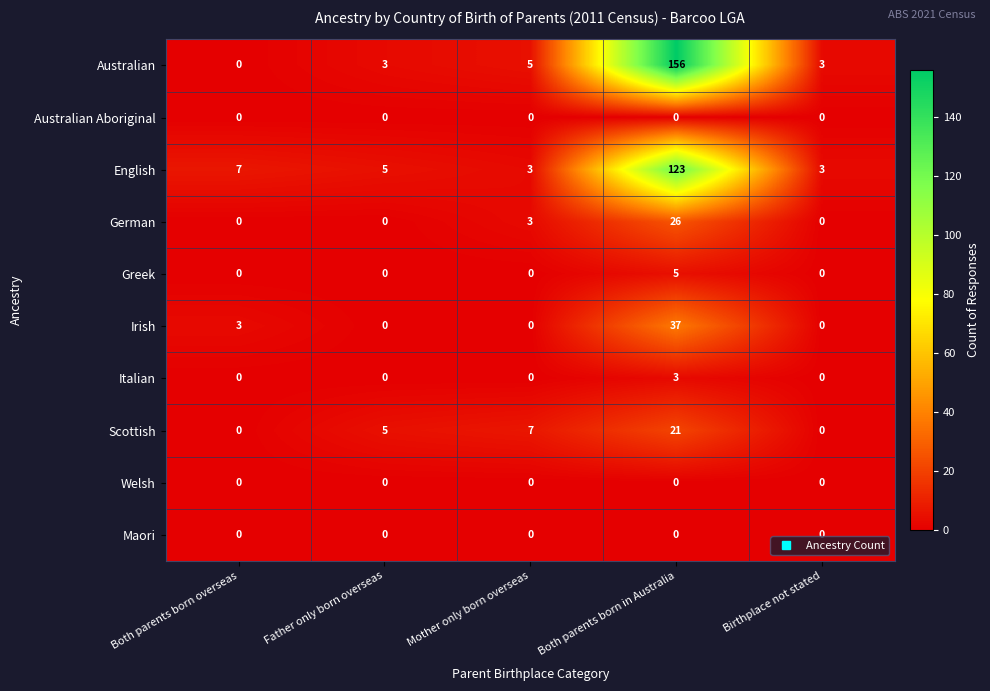

What is the highest value of the Greek series?

5